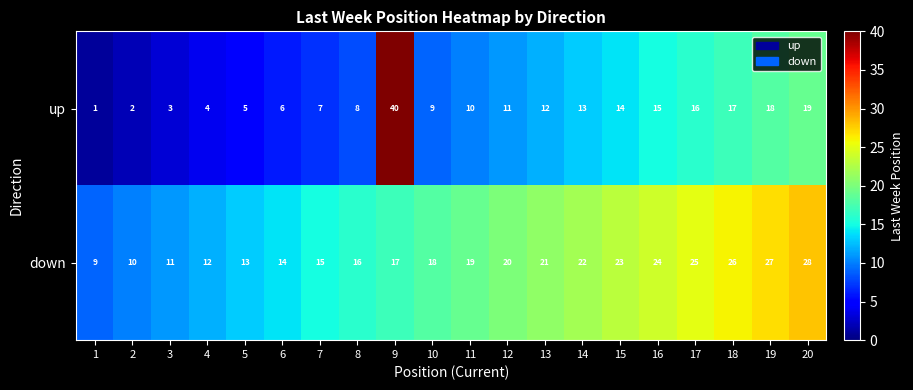

Which series has the widest spread of values?

up